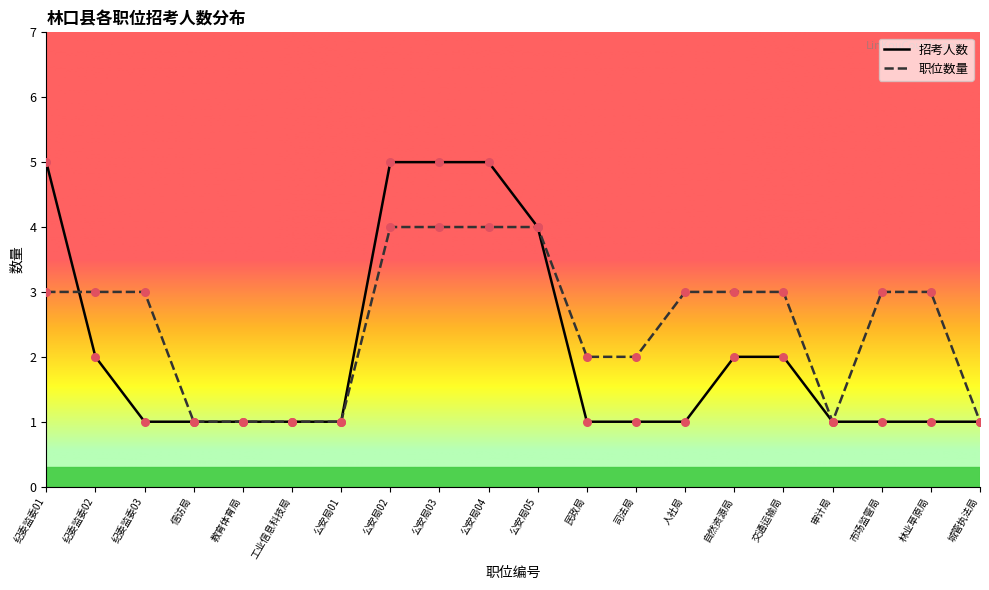

Which series reaches the minimum Y coordinate?

招考人数